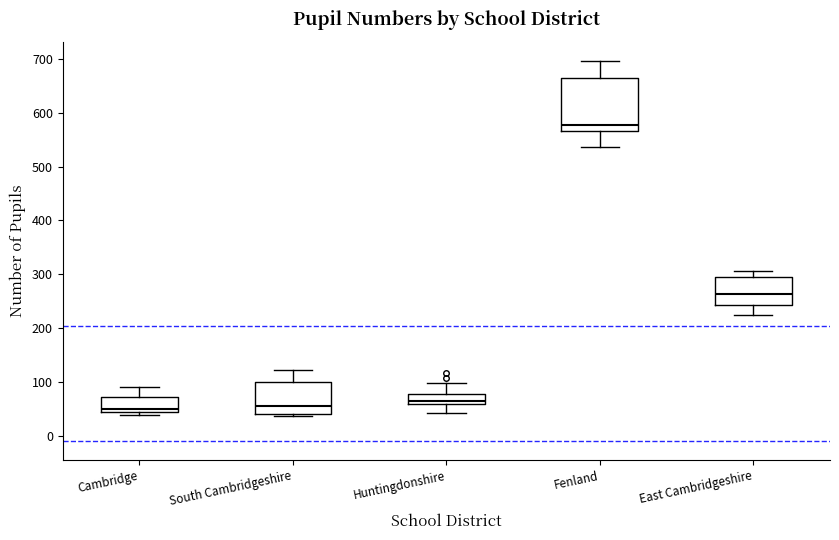

Which box is the tallest, from its lower edge to its upper edge?

Fenland